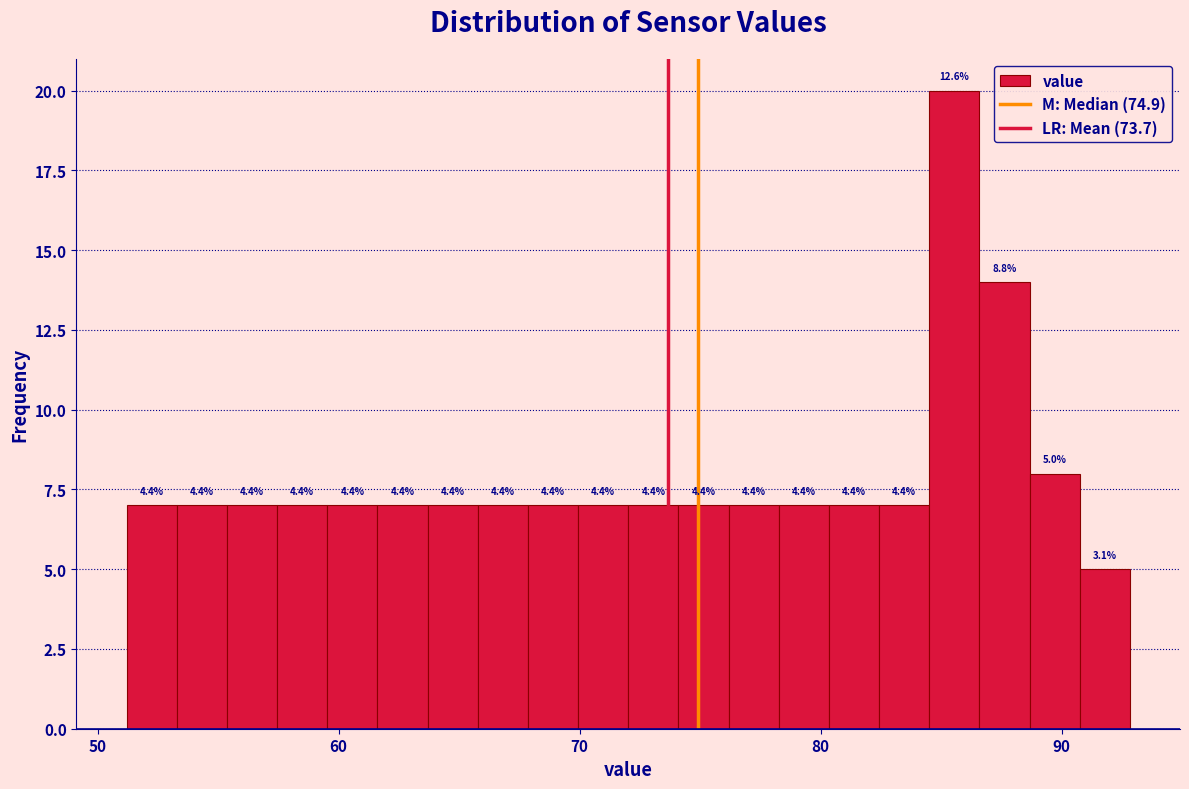

Around what value on the x-axis is the tallest bar? Give the approximate position of its centre, as read against the axis.

86